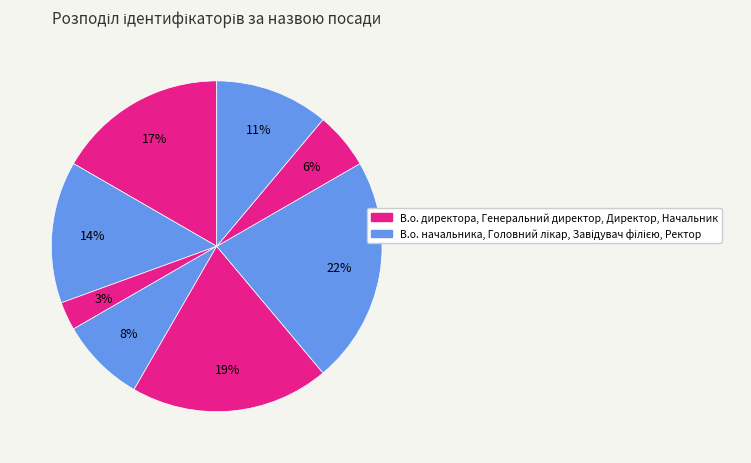

Which slice is the smallest?

Генеральний директор